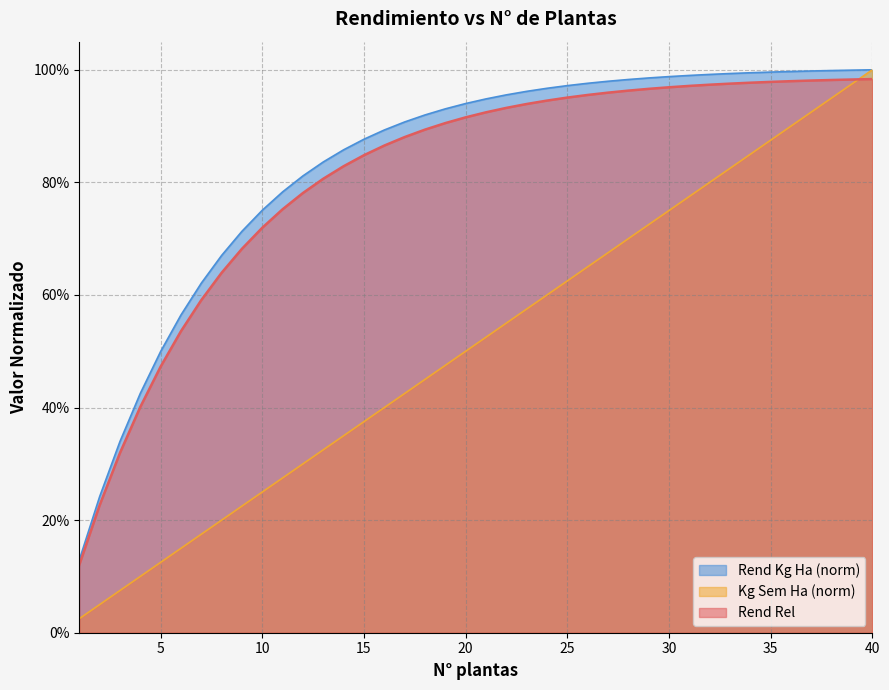

Does the chart display data point markers on the line(s)?

No